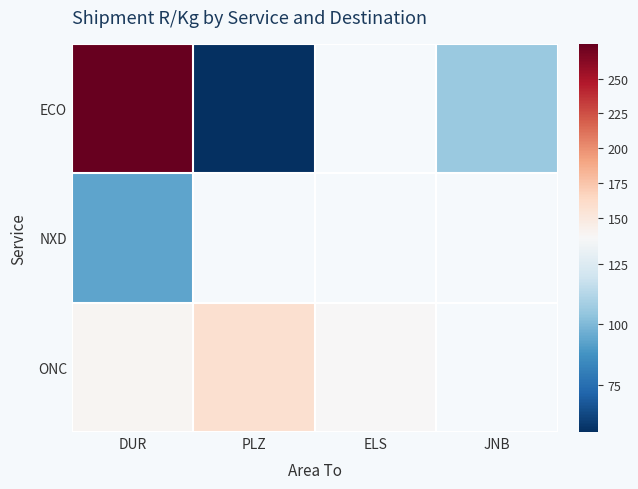

At JNB, list the series in order from largest to smallest.

ECO, NXD, ONC